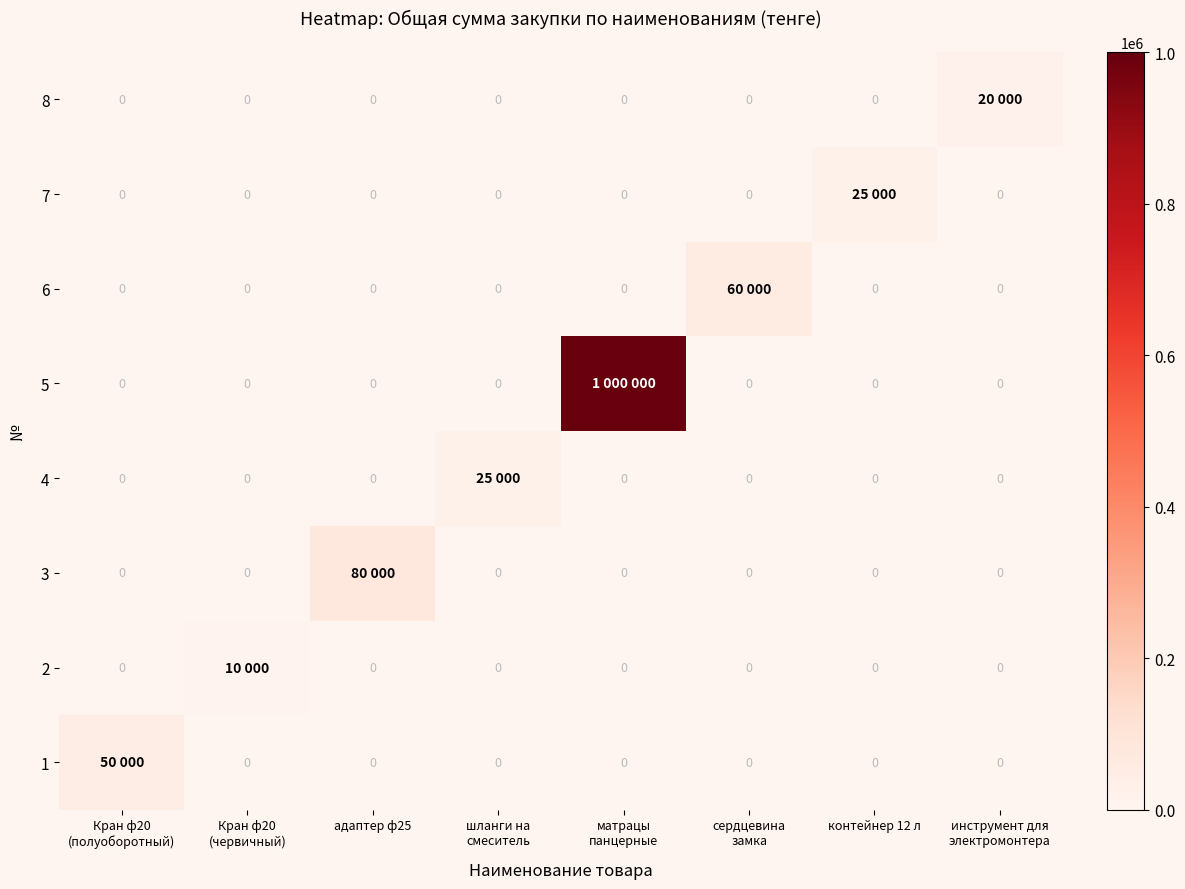

At how many categories does at least one series exceed 977960?

1